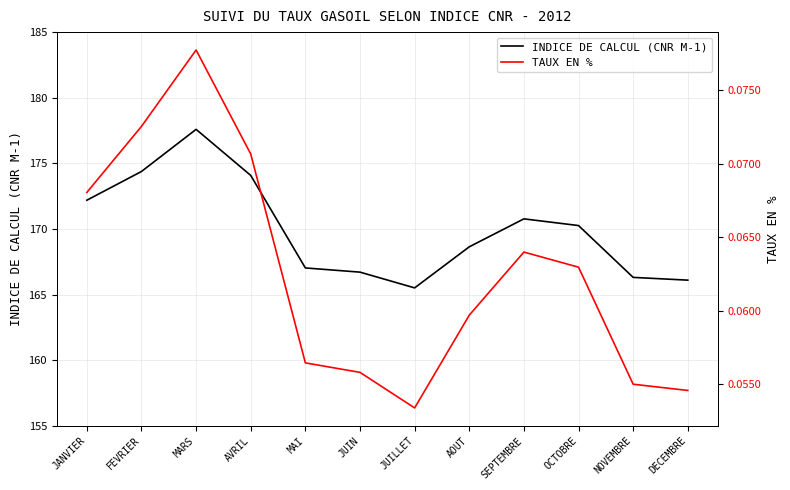

What position from the left is JUILLET?

7